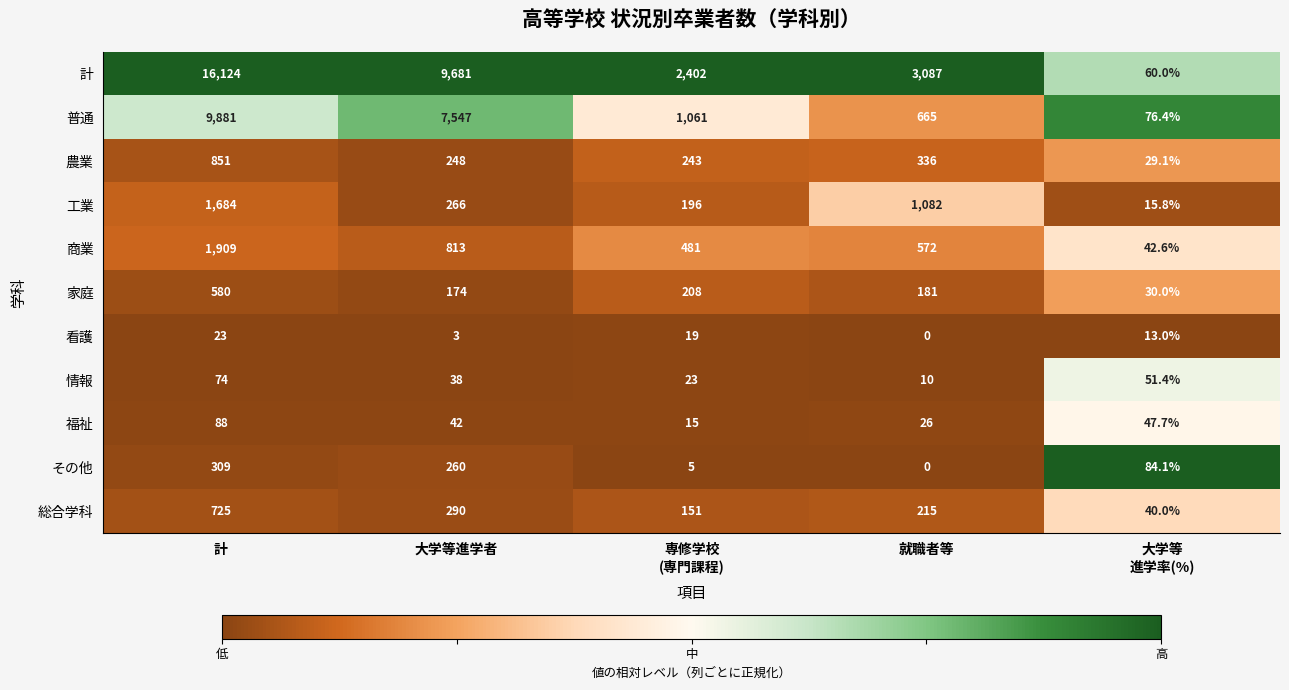

Which series changed the most between 専修学校
(専門課程) and 就職者等?

工業